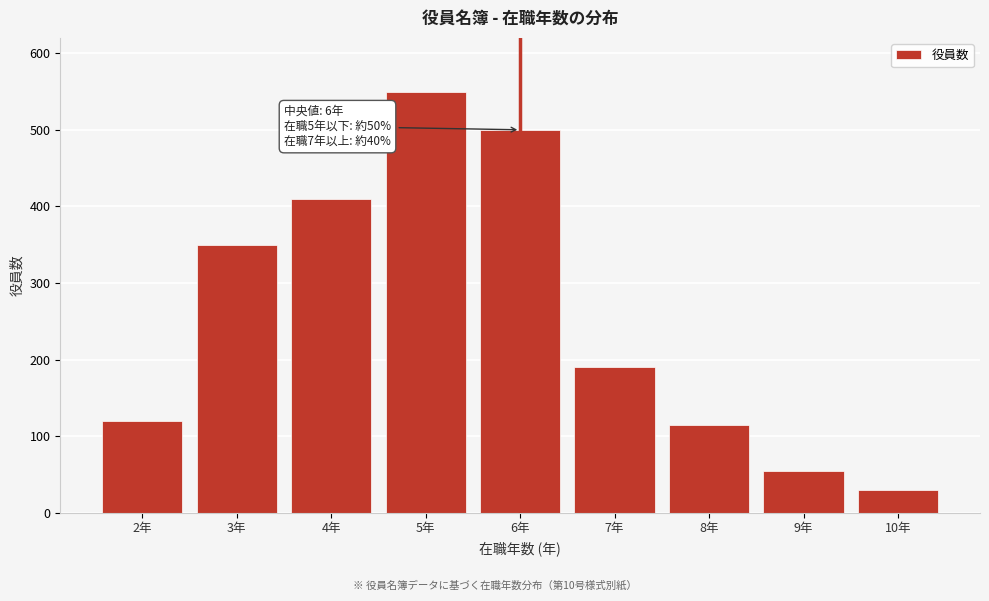

Reading left to right, list all the values displayed in this chart.

2年=120	3年=350	4年=410	5年=550	6年=500	7年=190	8年=115	9年=55	10年=30